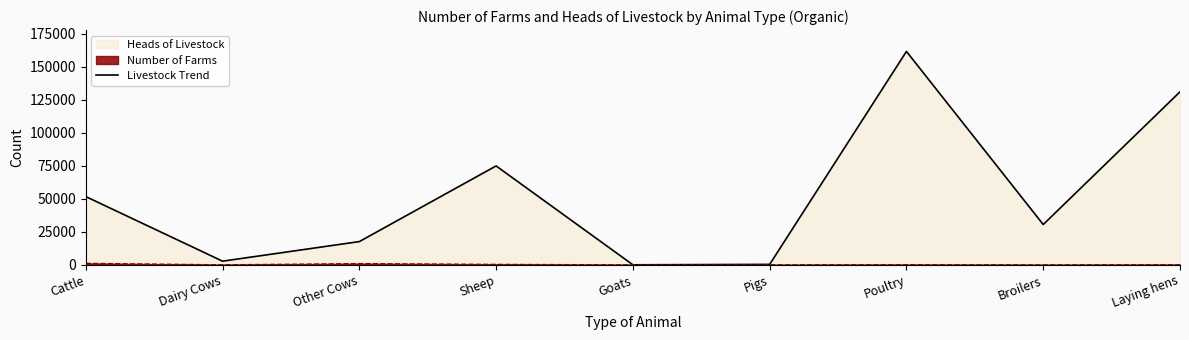

How many interior local peaks (higher than both neighbors) does the data have?

2